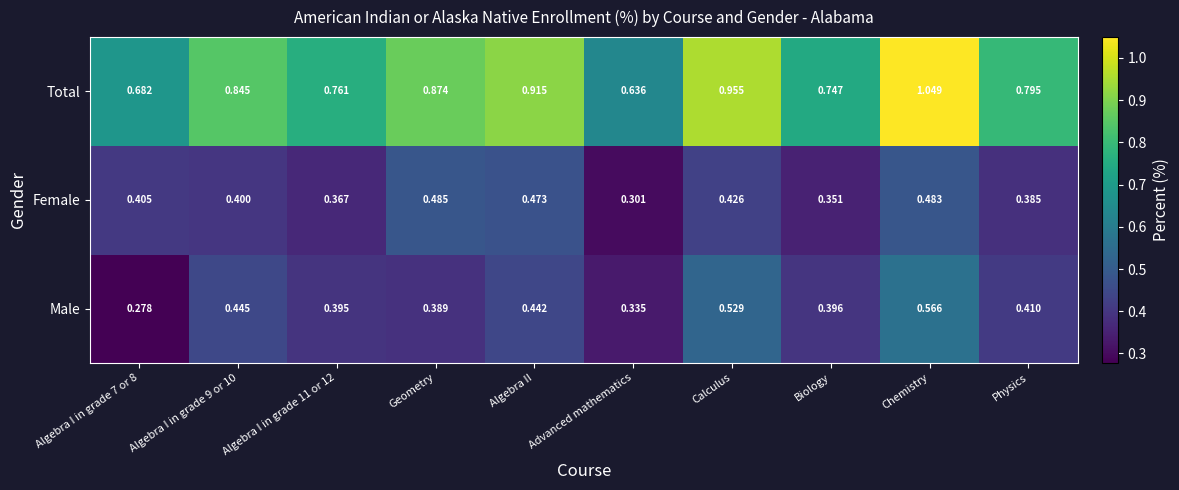

At which label does Female reach its minimum?

Advanced mathematics